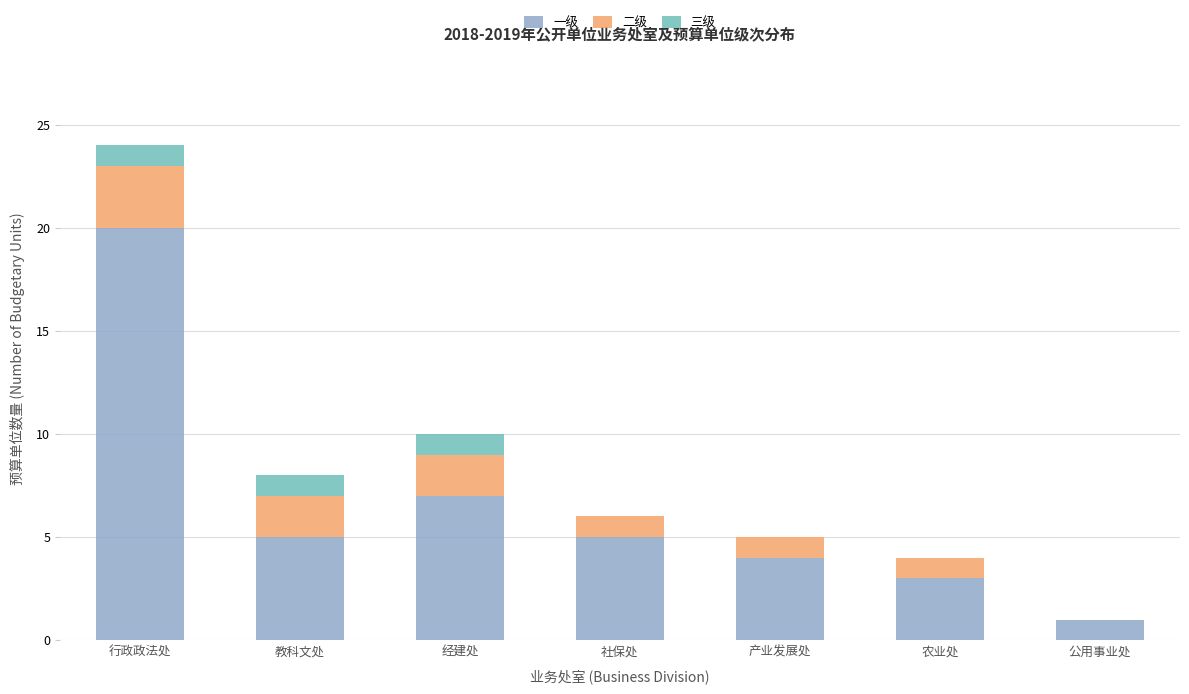

What is the sum of the 一级 values at 产业发展处 and 社保处?

9